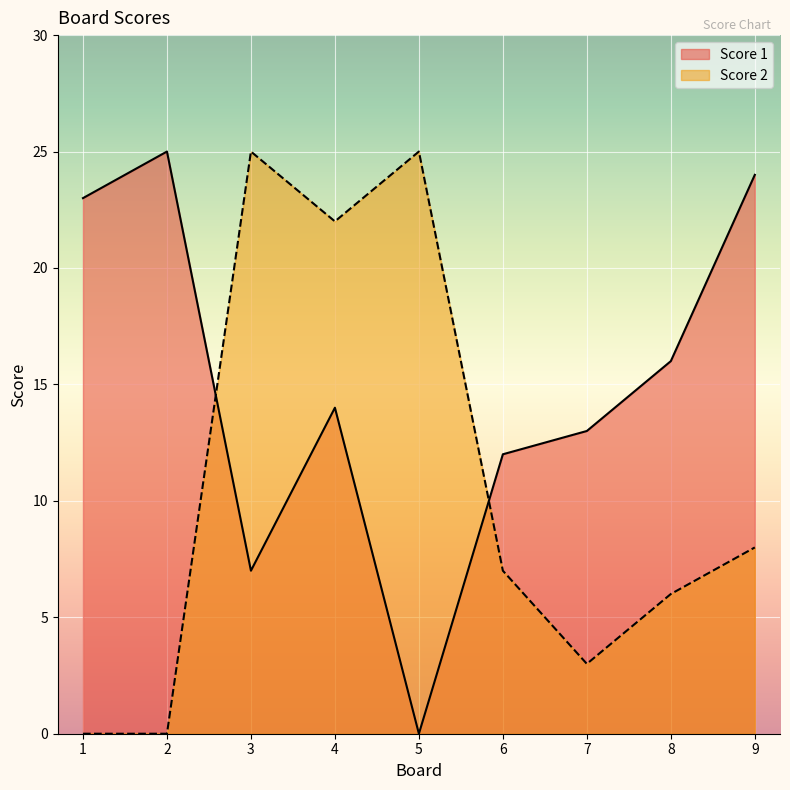

What is the highest value of the Score 2 series?

25